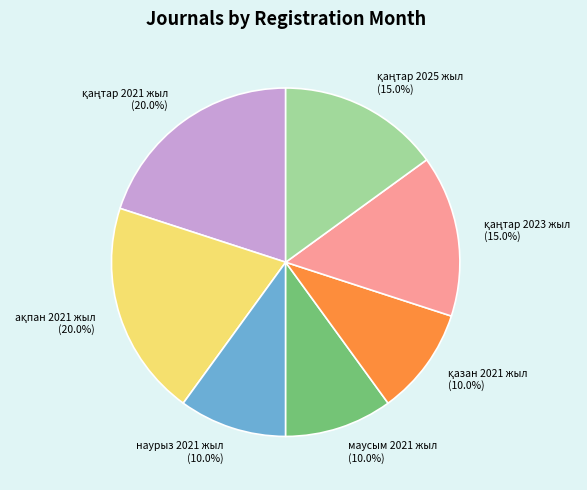

Does any single category account for the majority?

No